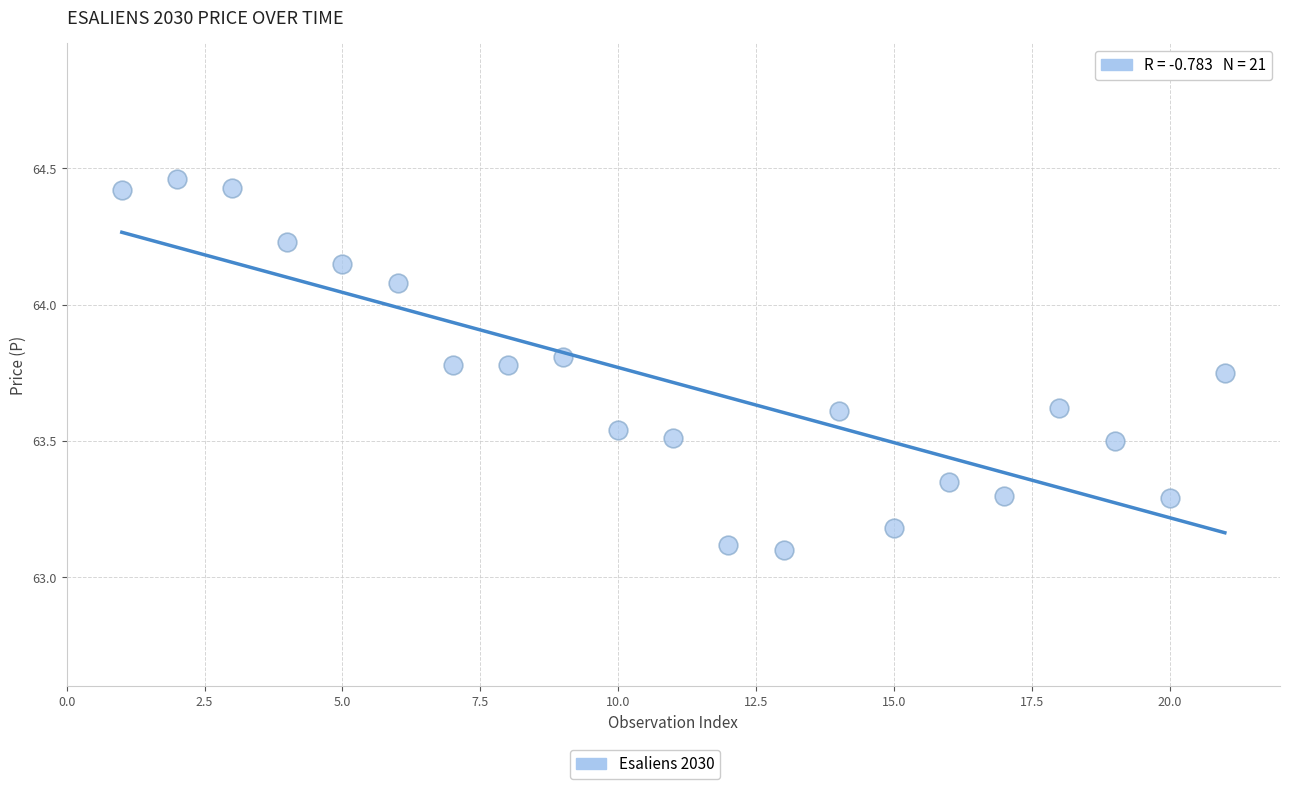

What is the range of X values (max minus min)?

20.0